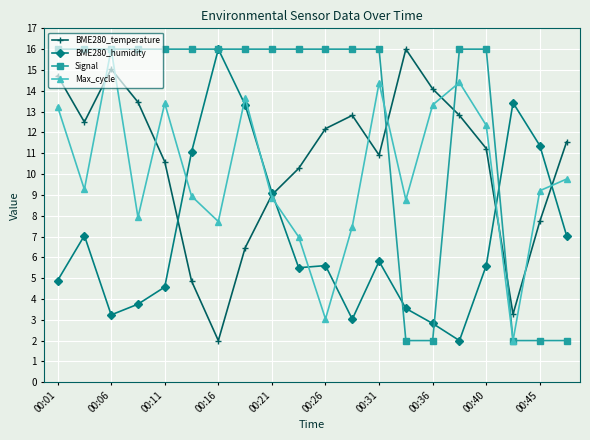

Does the chart display data point markers on the line(s)?

Yes